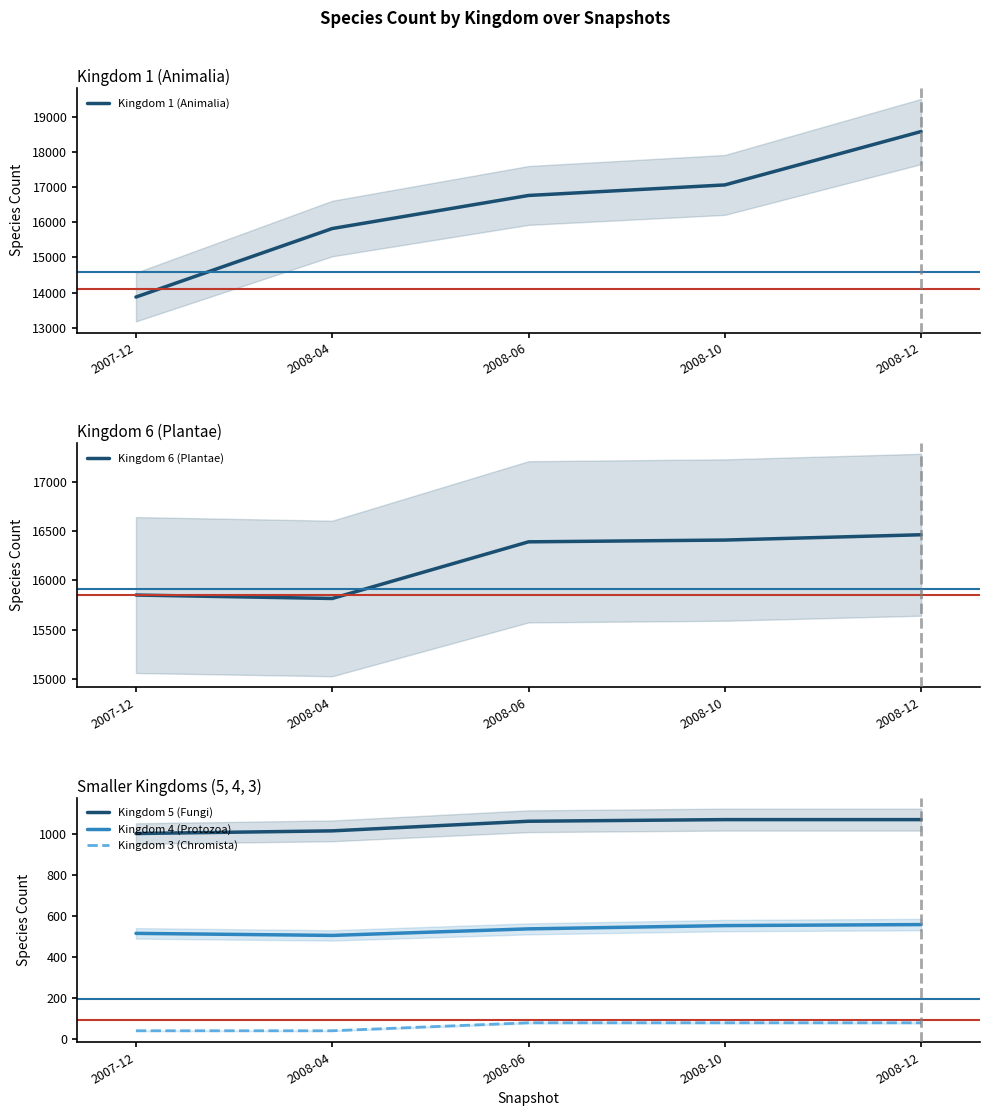

Is it true that Kingdom 6 (Plantae) equals 16410 at 2008-10?

True